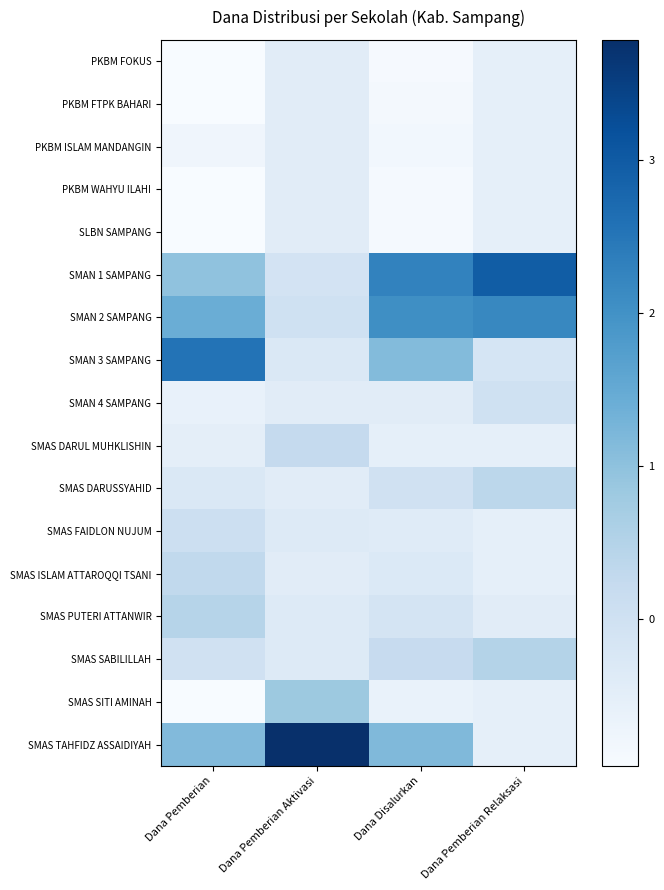

List the series in order of their peak value, lowest first.

PKBM FOKUS, PKBM FTPK BAHARI, PKBM ISLAM MANDANGIN, PKBM WAHYU ILAHI, SLBN SAMPANG, SMAN 4 SAMPANG, SMAS FAIDLON NUJUM, SMAS DARUL MUHKLISHIN, SMAS ISLAM ATTAROQQI TSANI, SMAS DARUSSYAHID, SMAS PUTERI ATTANWIR, SMAS SABILILLAH, SMAS SITI AMINAH, SMAN 2 SAMPANG, SMAN 3 SAMPANG, SMAN 1 SAMPANG, SMAS TAHFIDZ ASSAIDIYAH